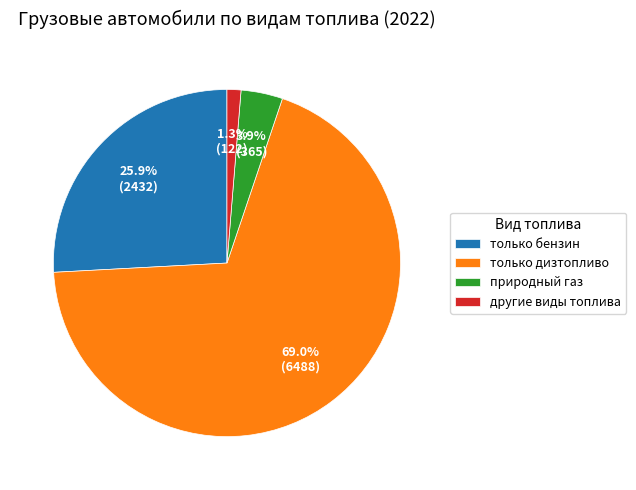

Which category has the biggest portion of the pie?

только дизтопливо